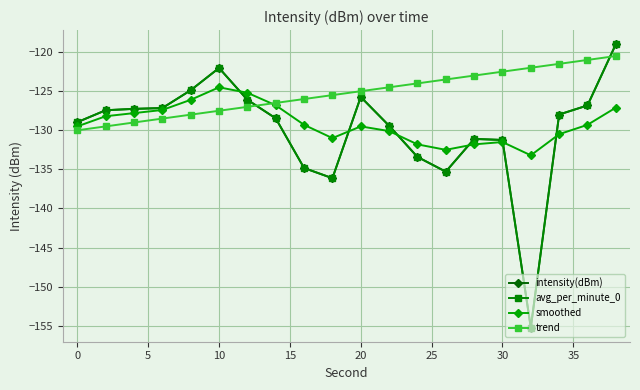

Is this an area chart (filled region under the line)?

No